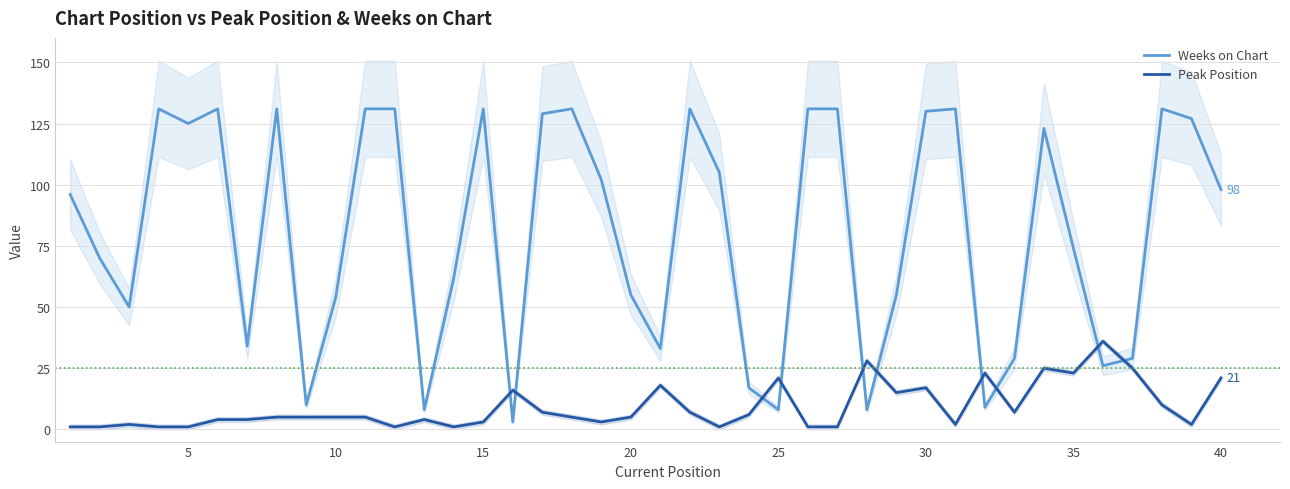

Reading right to left, what are all the values shown in this chart?

Weeks on Chart: 98	127	131	29	26	74	123	29	9	131	130	55	8	131	131	8	17	105	131	33	55	102	131	129	3	131	62	8	131	131	54	10	131	34	131	125	131	50	70	96
Peak Position: 21	2	10	25	36	23	25	7	23	2	17	15	28	1	1	21	6	1	7	18	5	3	5	7	16	3	1	4	1	5	5	5	5	4	4	1	1	2	1	1